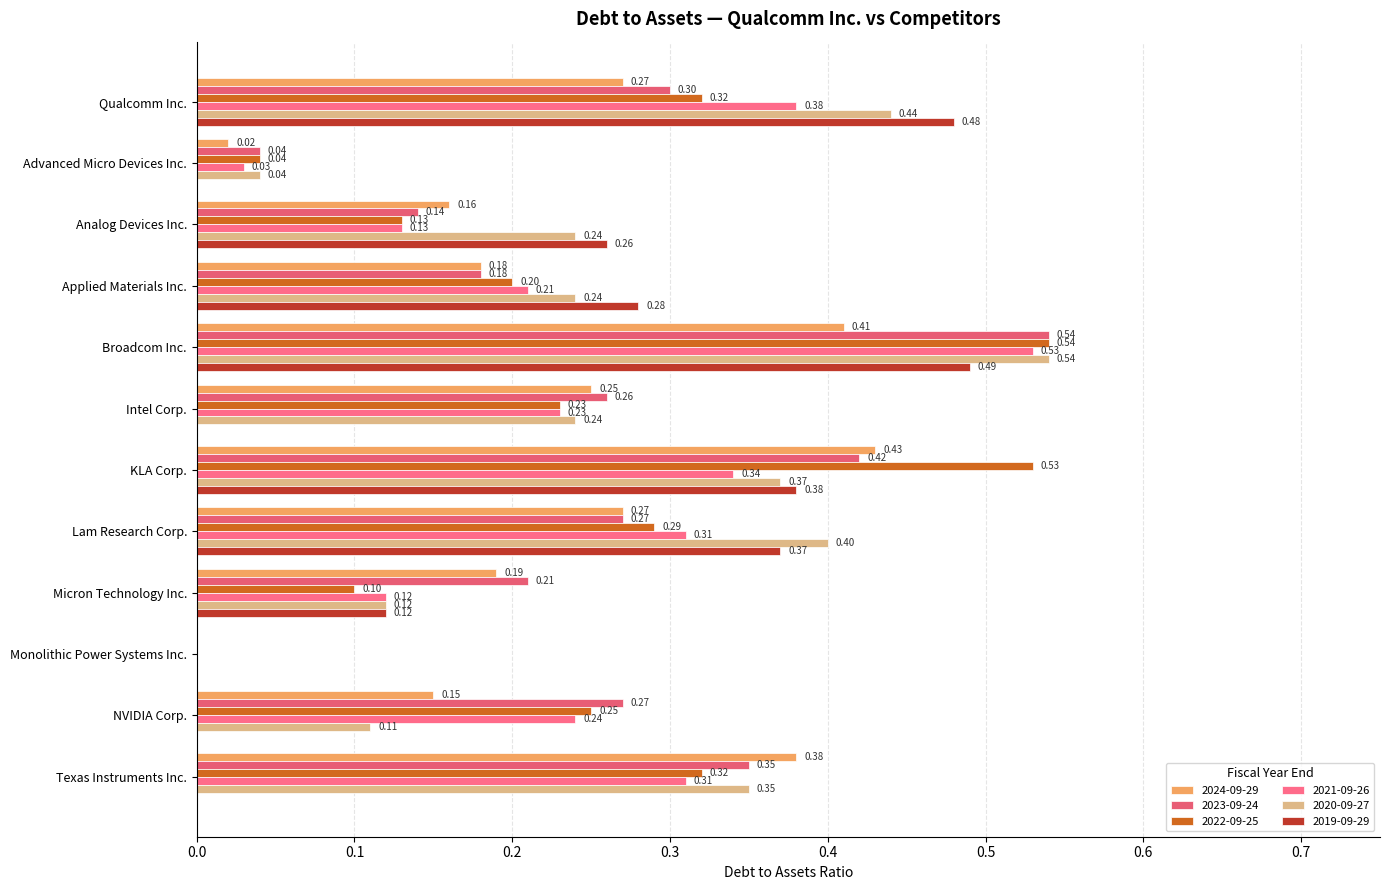

What is the value of the 2024-09-29 bar at the 5th from the left?

0.4